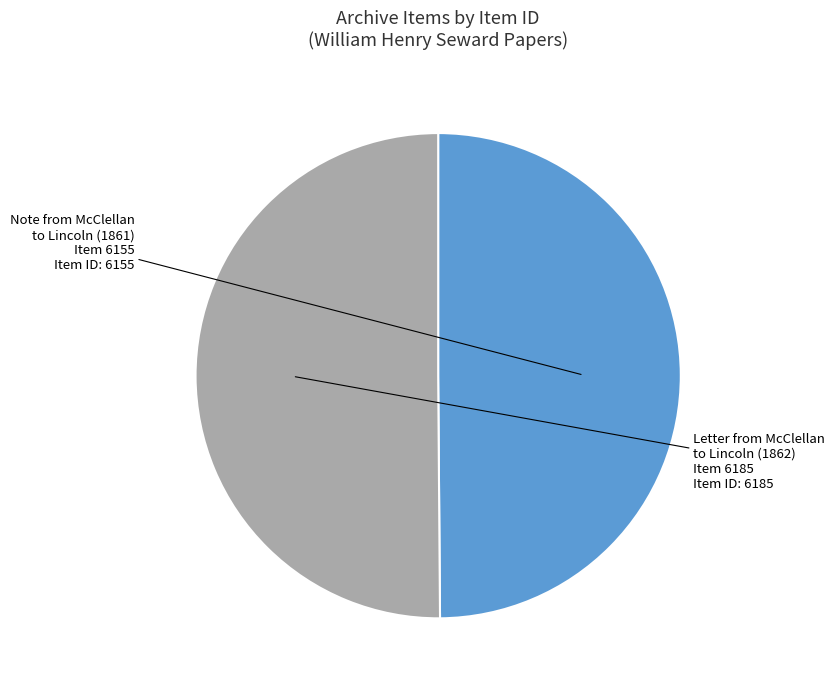

Rank the categories by value from lowest to highest.

A.S51 William Henry Seward Papers (Note from George B. McClellan), A.S51 William Henry Seward Papers (Letter from George Brinton McClellan)